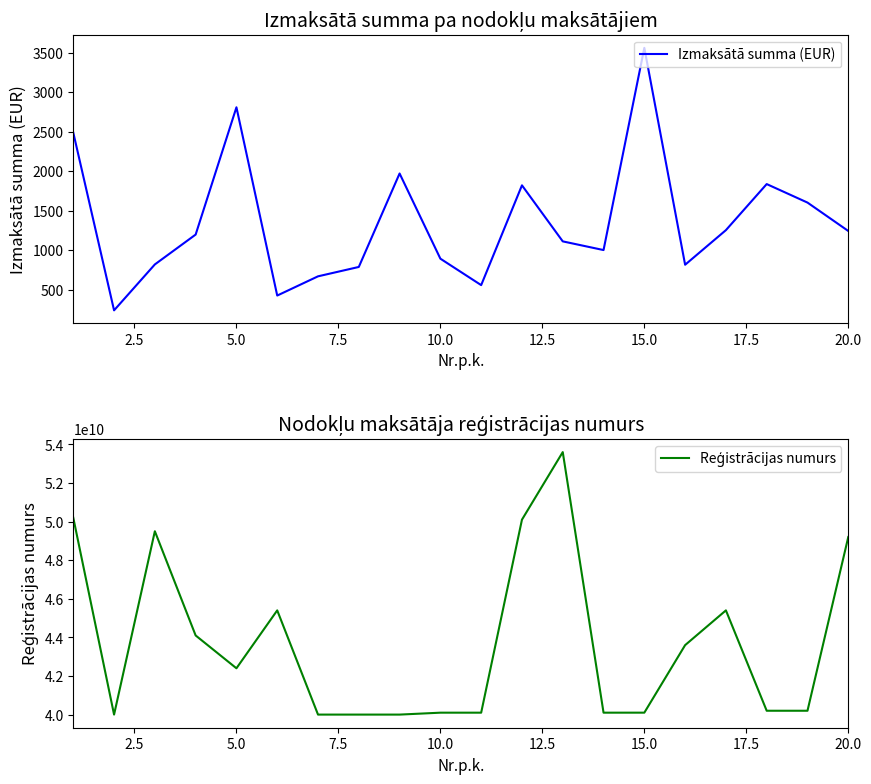

What is the highest value of the Izmaksātā summa (EUR) series?

3560.0